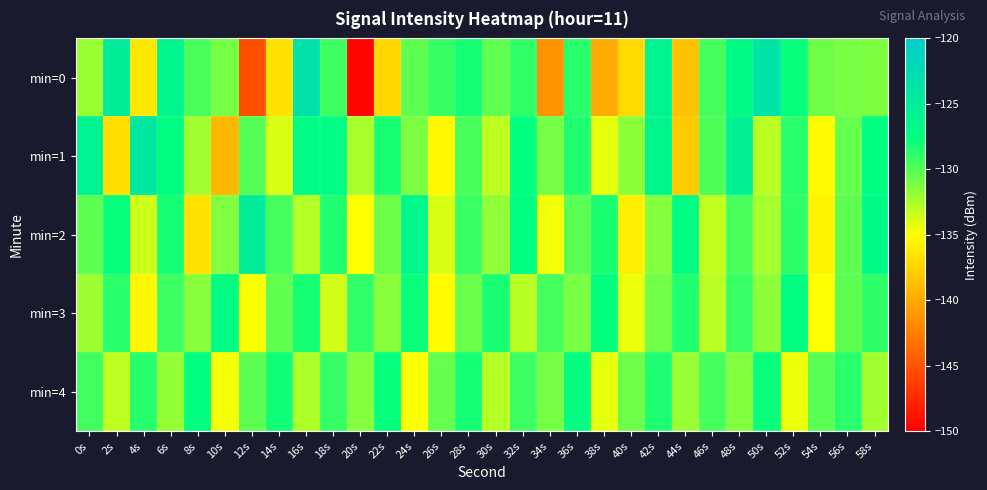

Which label corresponds to the smallest value in the chart?

20s